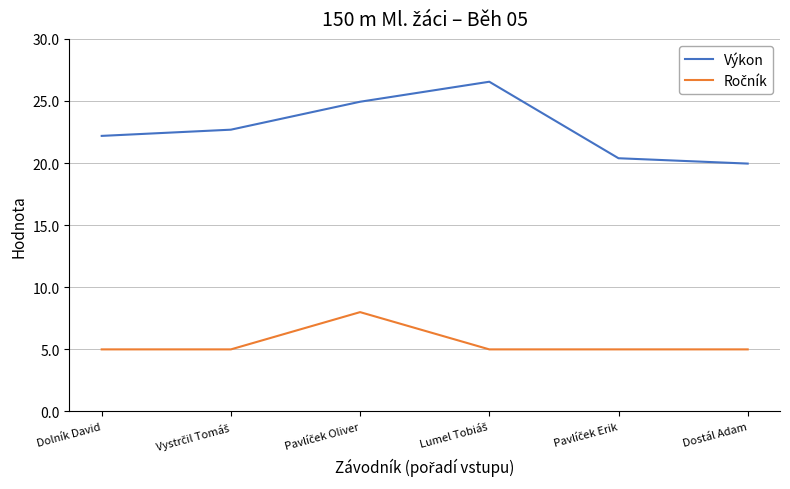

Which series has the widest spread of values?

Výkon